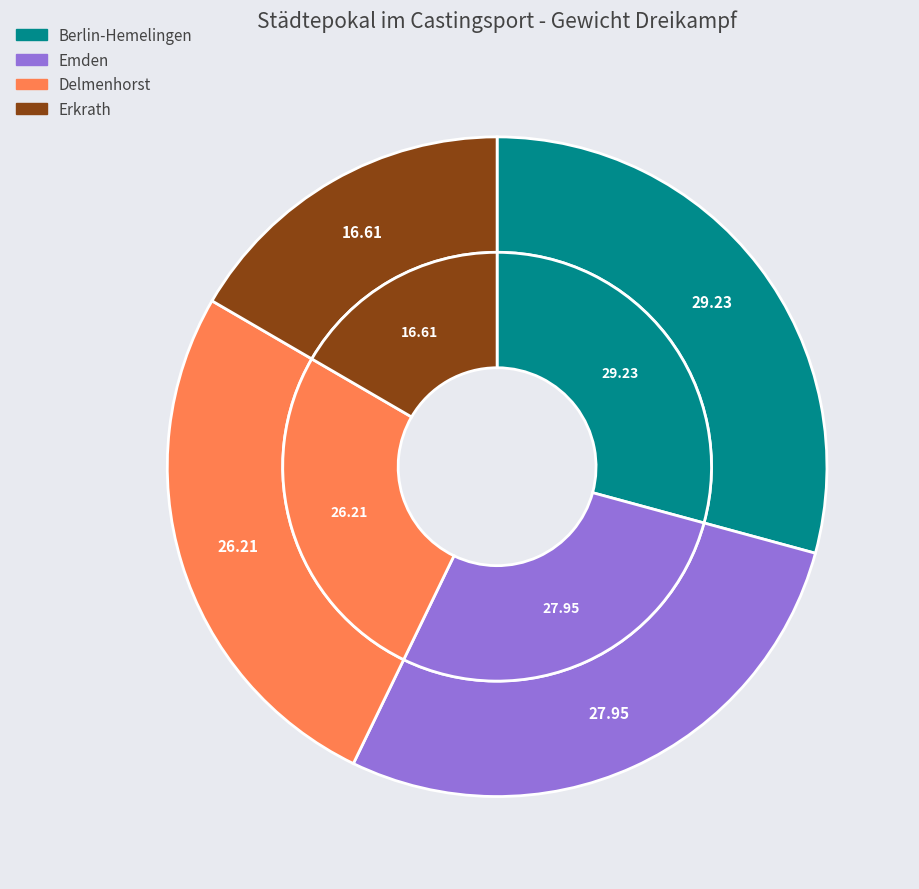

To the nearest percent, what is the difference between the largest and smallest slice percentages?

13%